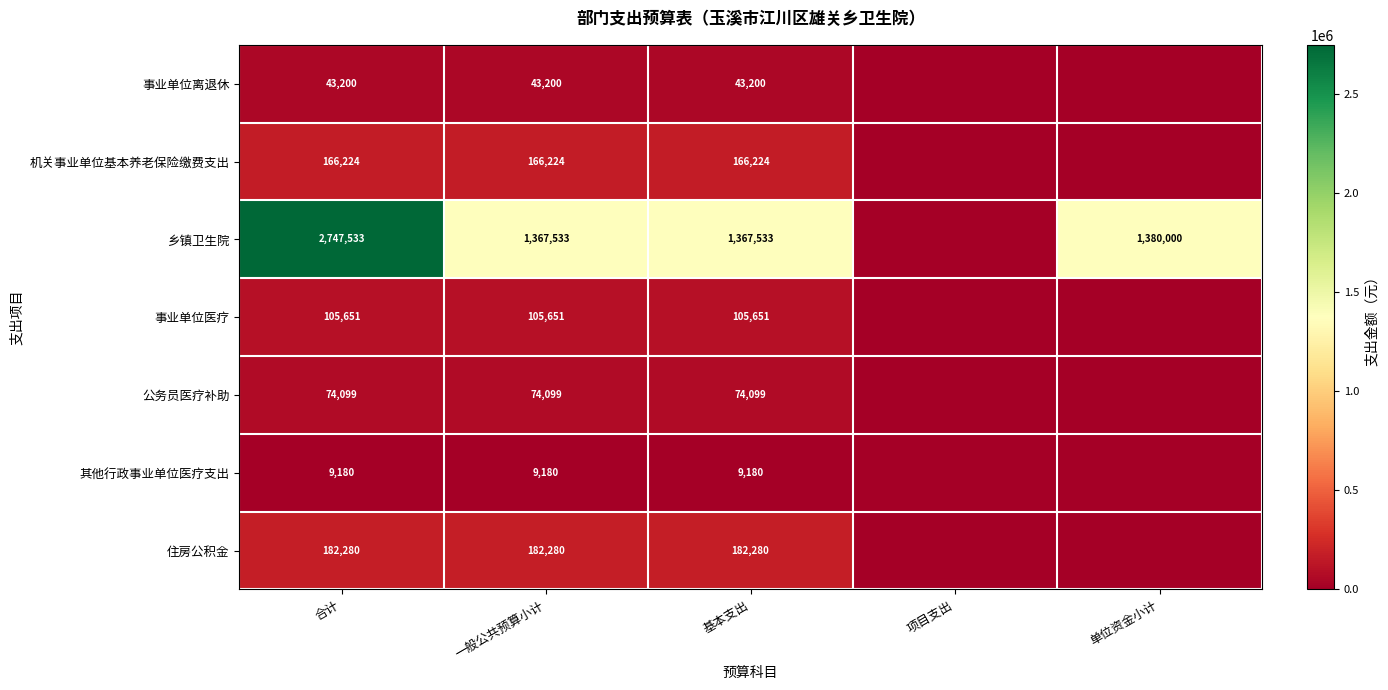

What is the difference between the 乡镇卫生院 values at 基本支出 and 单位资金小计?

12467